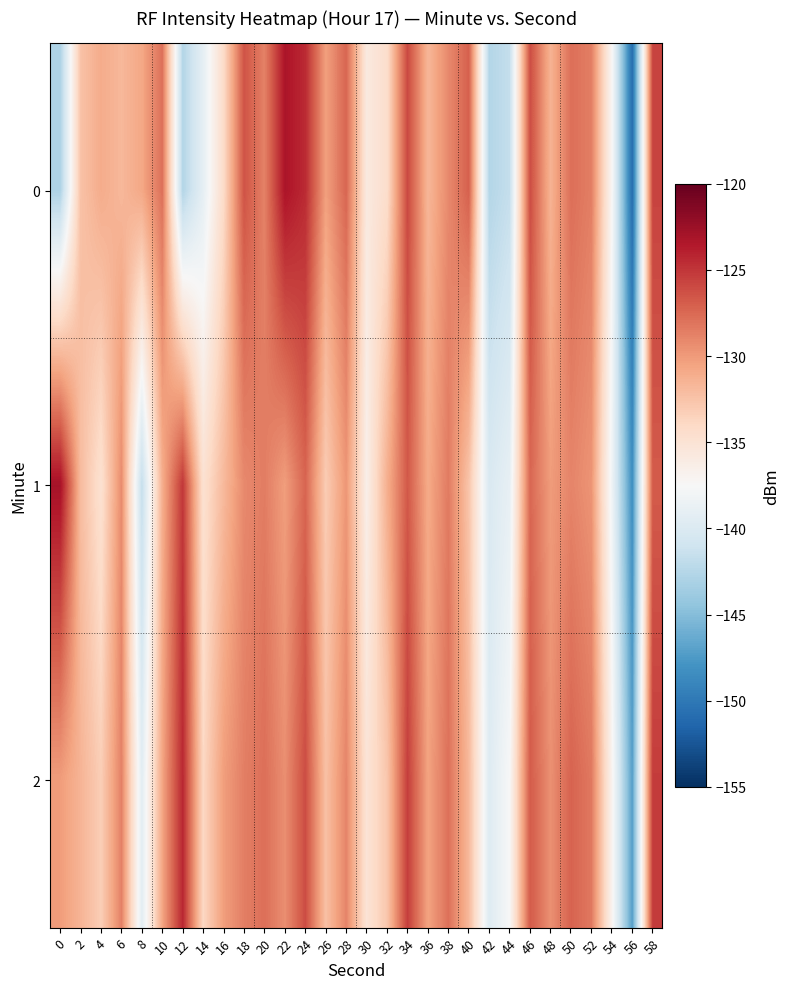

At which category is the sum across all series the highest?

58